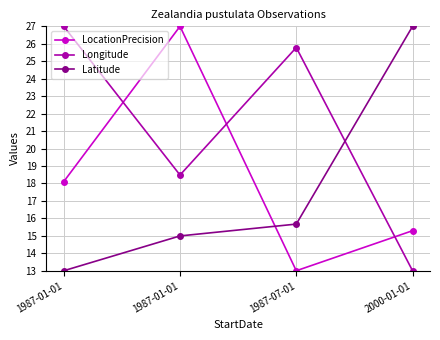

Between 1987-01-01 and 2000-01-01, which series saw the biggest shift?

Longitude